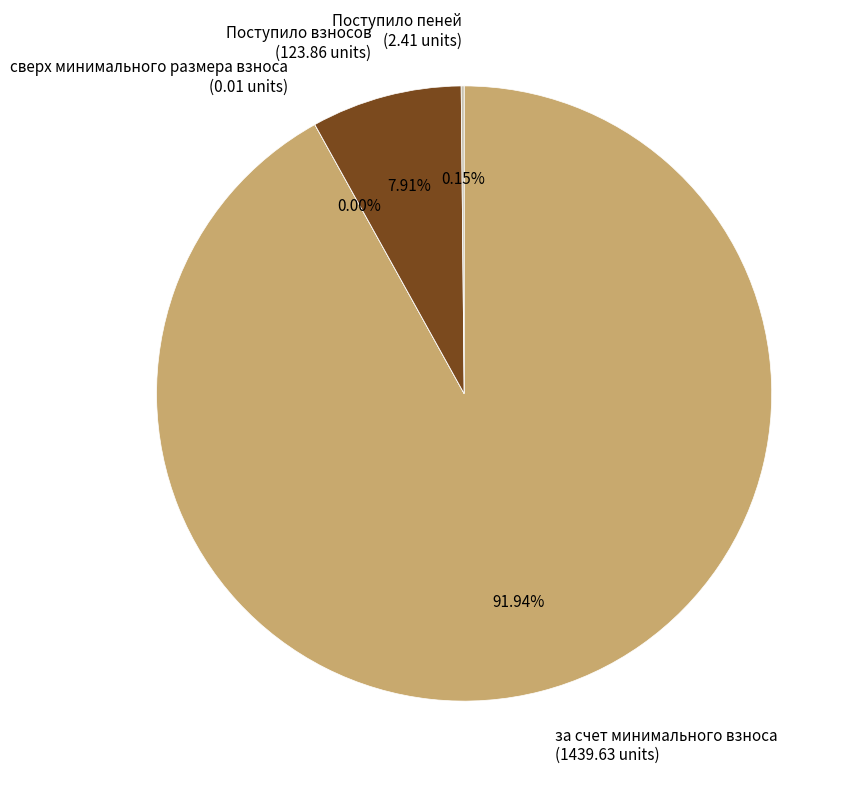

What percentage is the за счет минимального взноса slice, to the nearest percent?

92%